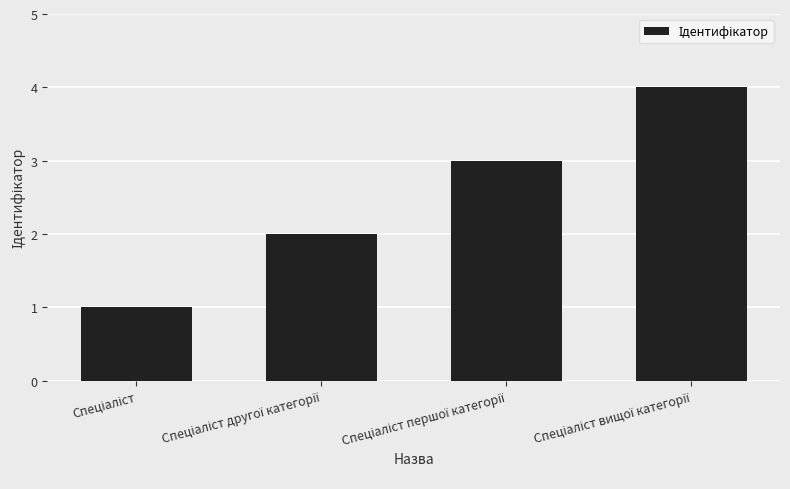

What is the greatest value displayed?

4